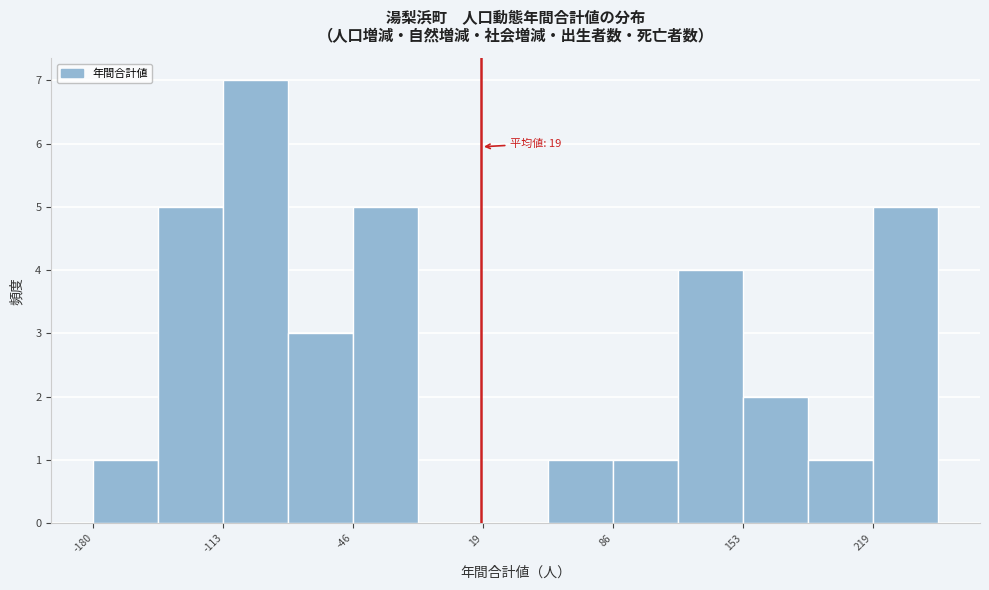

Read against the x-axis, roughly where is the centre of the tallest bar?

-100